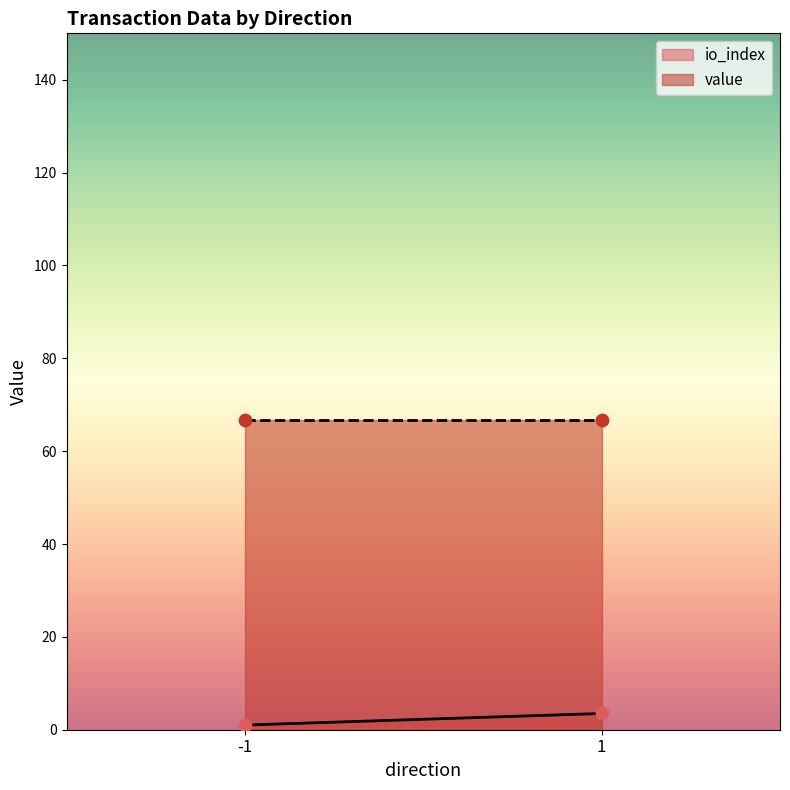

At which category is the sum across all series the highest?

1